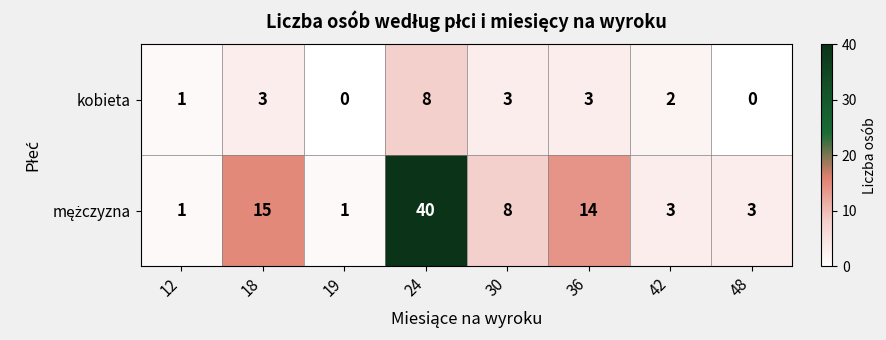

What is the total value across all series at 18?

18